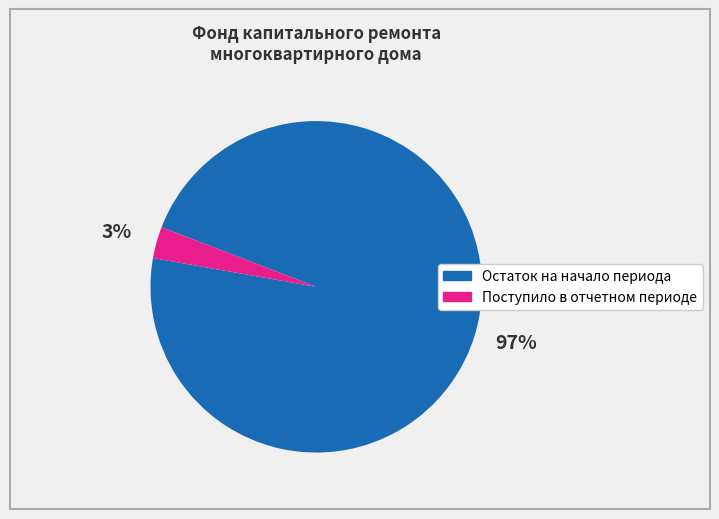

Is there any slice that represents more than half of the pie?

Yes